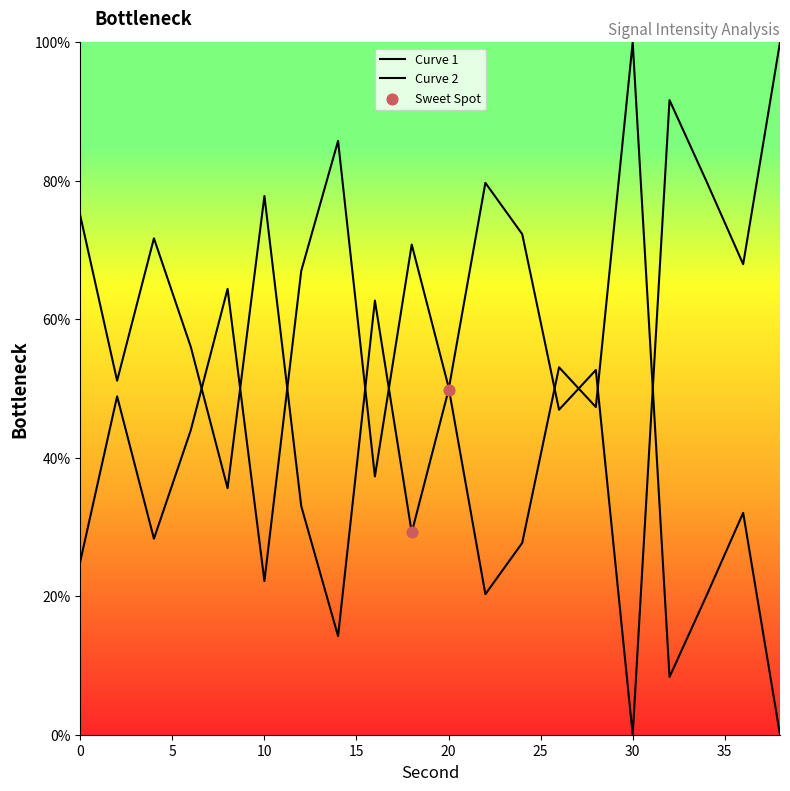

What is the change in value from 10 to 36?

-9.9